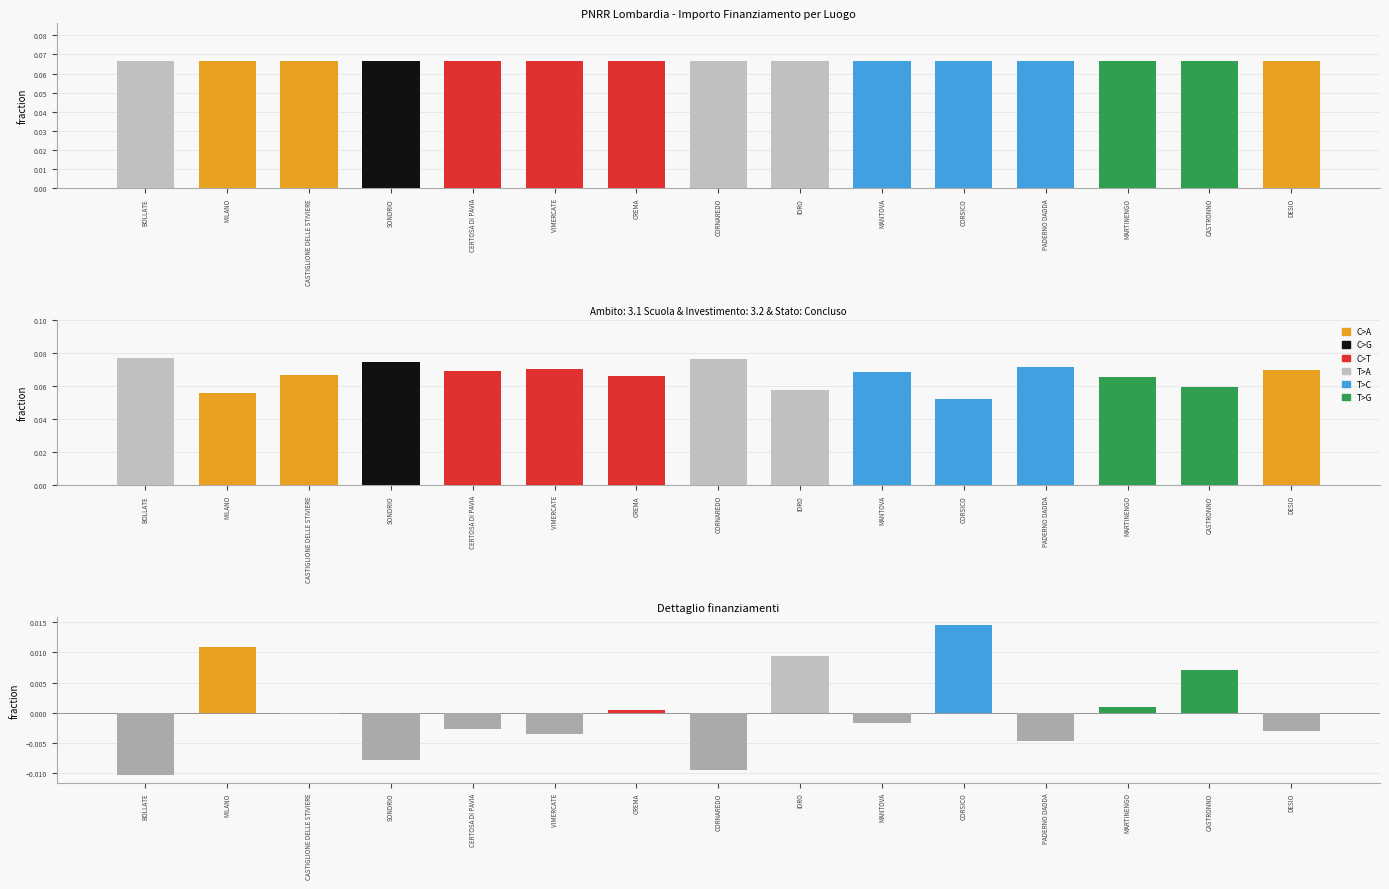

The value at VIMERCATE is -0.0. True or false?

True